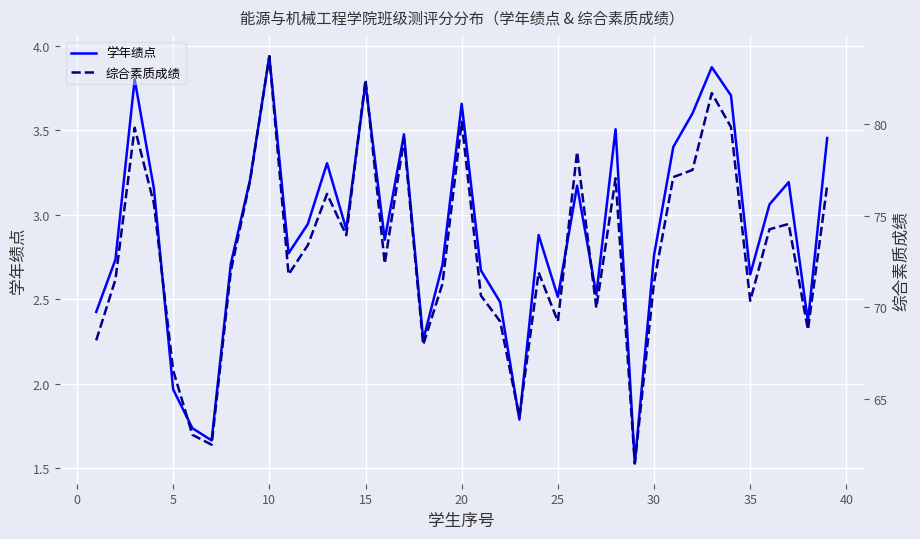

True or false: 综合素质成绩 and 学年绩点 intersect in this chart.

False